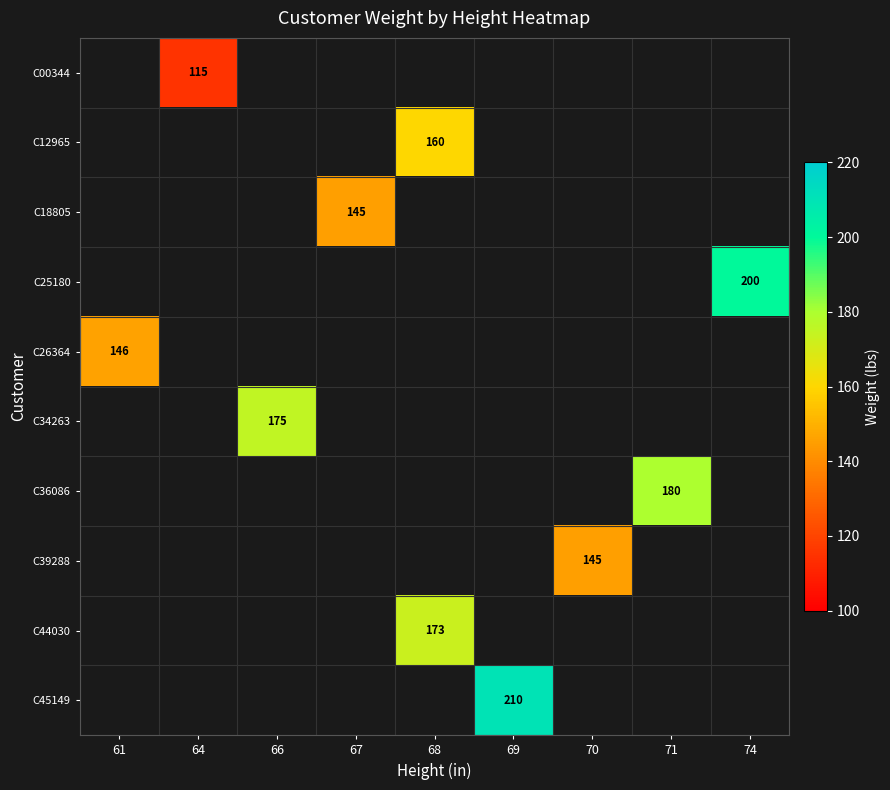

Is it true that C12965 equals 160 at 68?

True